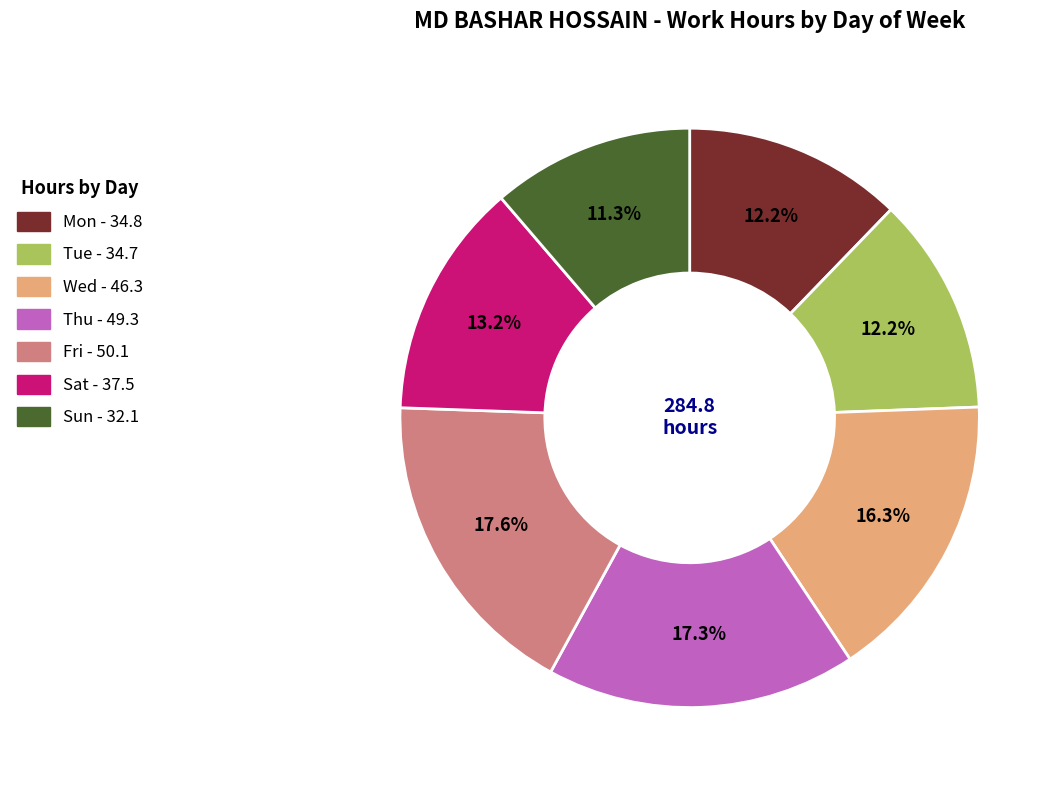

Which has a higher value, Sun or Mon?

Mon